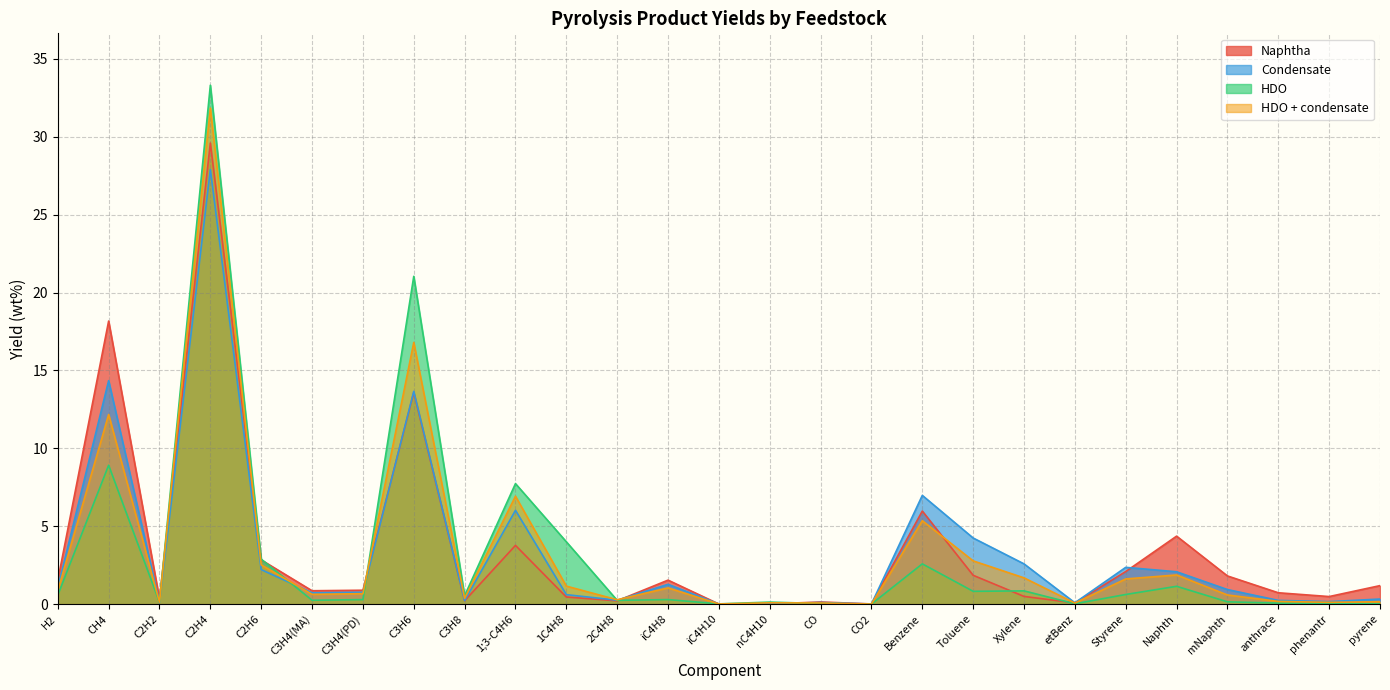

Is the value of HDO + condensate at 1;3-C4H6 greater than the value of Naphtha at iC4H10?

Yes